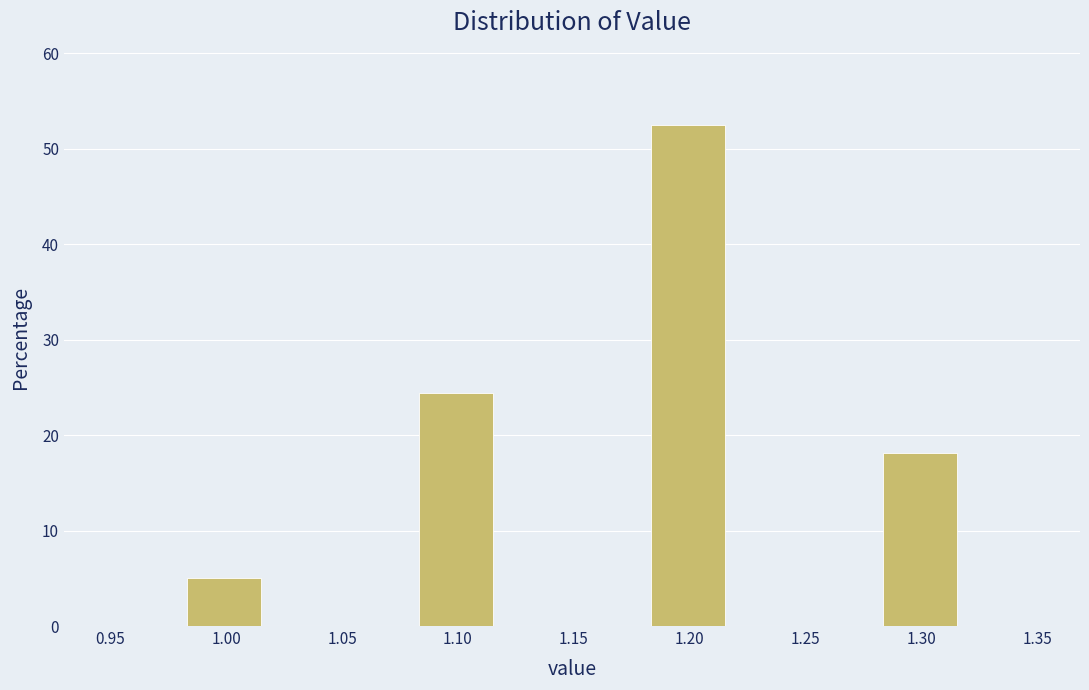

What is the height of the bar covering 1.285 to 1.315 on the x-axis? Neither the bar edges nor the heights are printed on the chart, so give them approximately, as read against the axes.

18